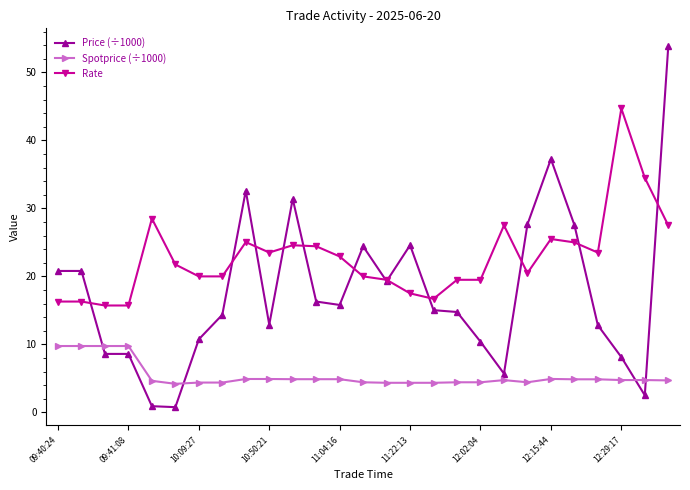

At how many categories does at least one series exceed 47?

1